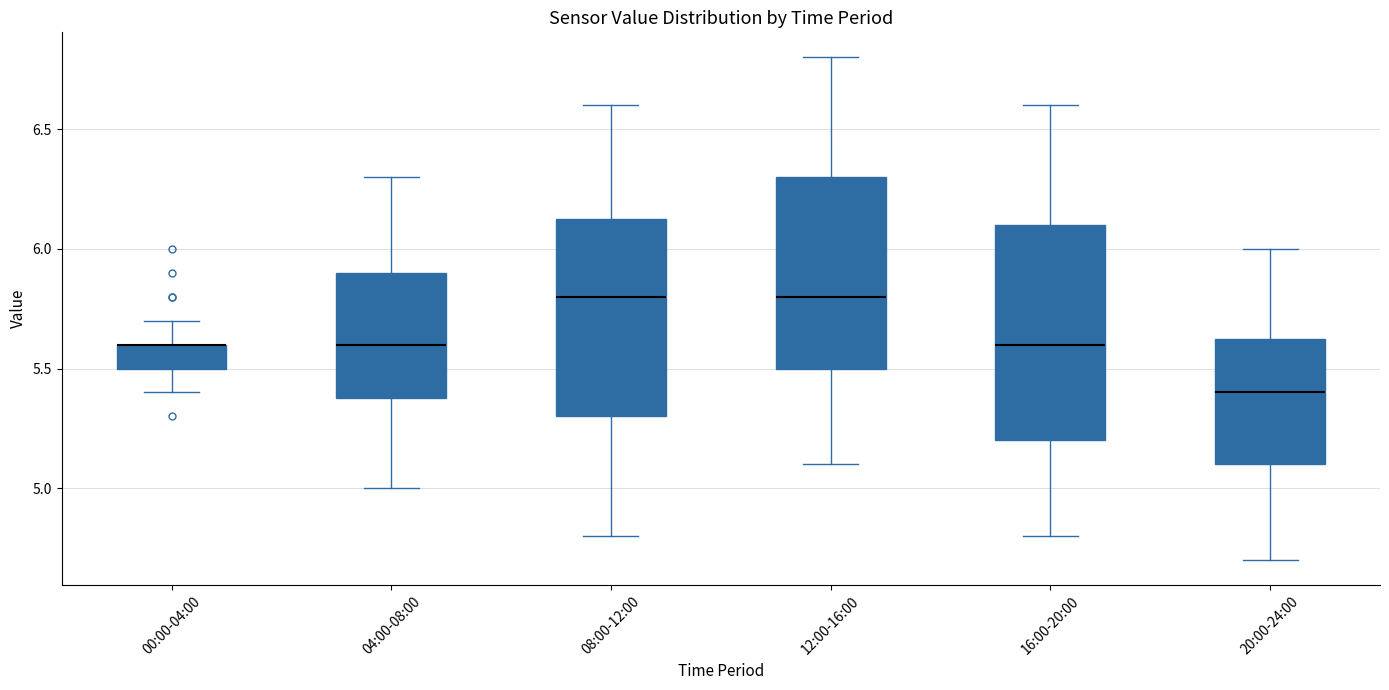

Comparing the boxes themselves (not the whiskers), which one is the tallest?

16:00-20:00